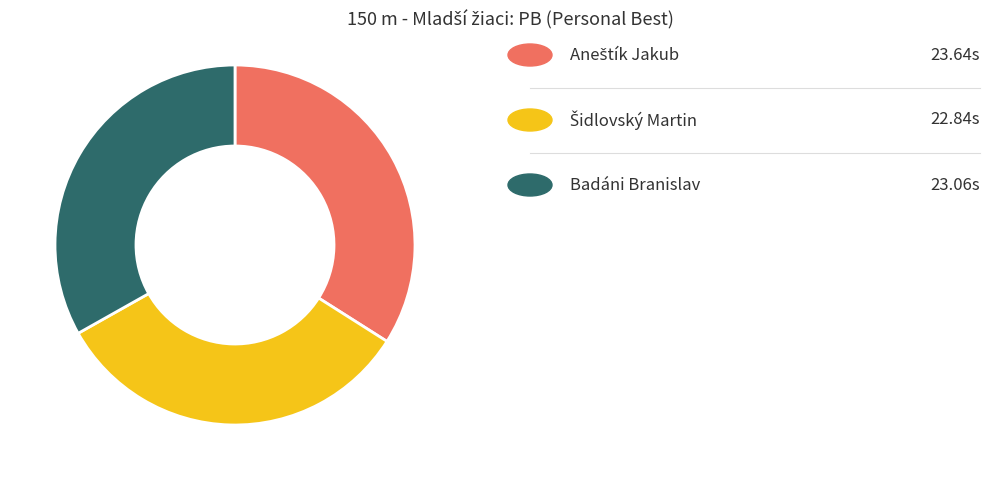

Count the number of slices in the pie.

3